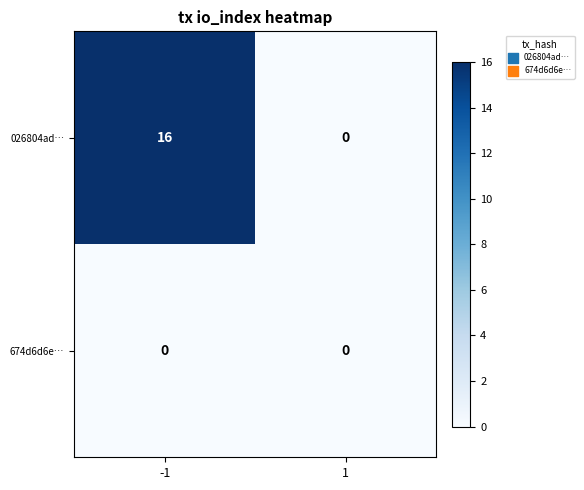

Which series has the largest range (max minus min)?

026804ad…